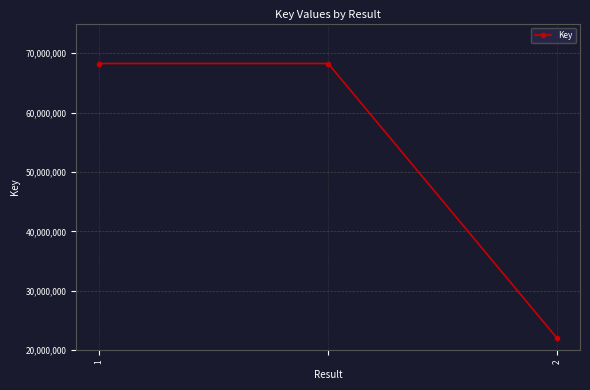

What is the average value?

52846344